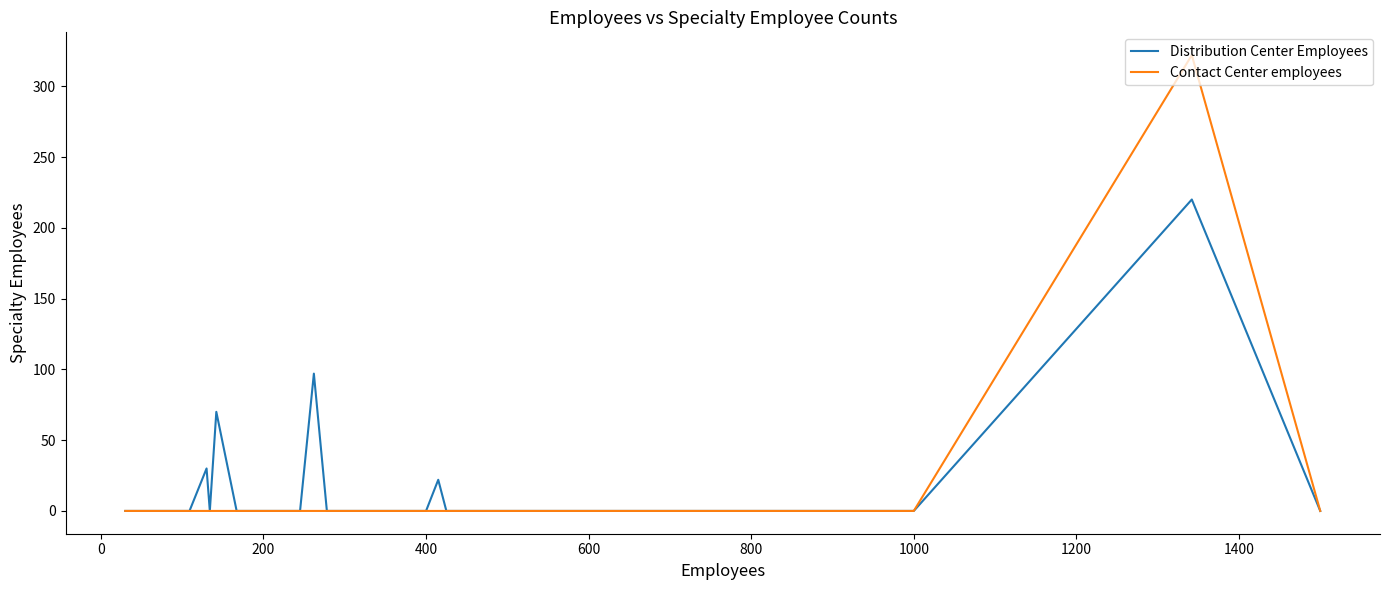

Which series has the largest total across all categories?

Distribution Center Employees